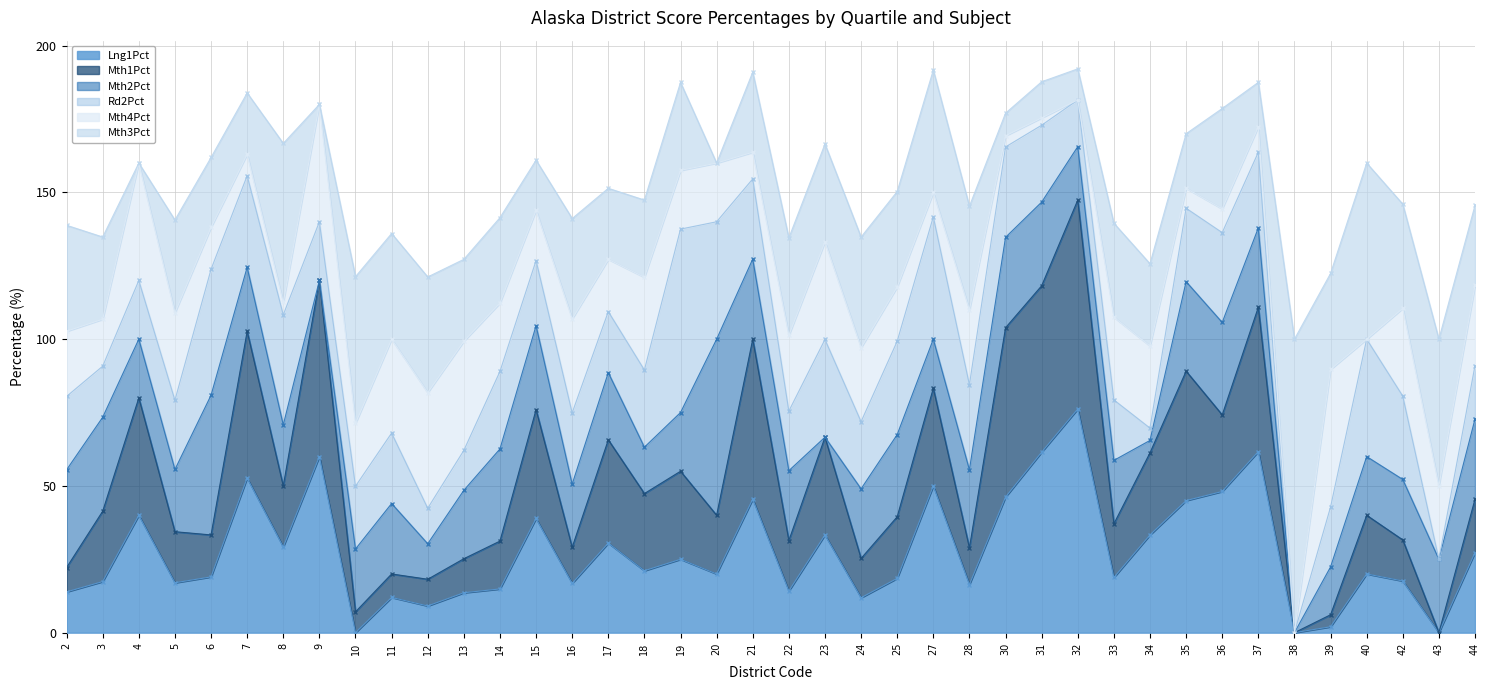

At how many categories does at least one series exceed 79?

1